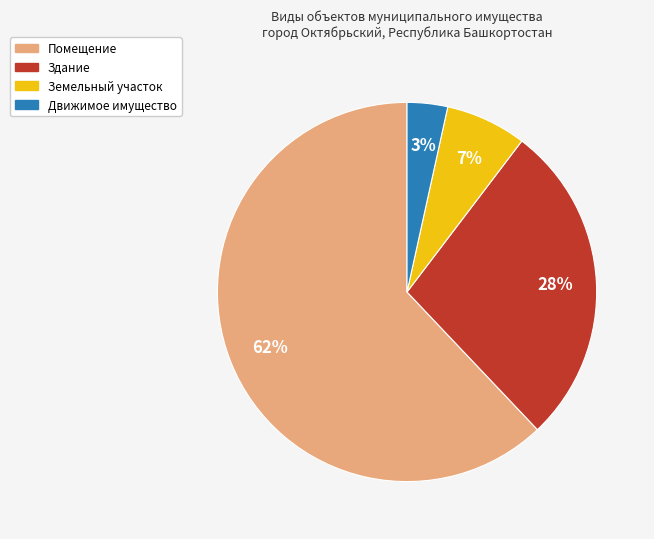

What is the largest slice in the pie chart?

Помещение